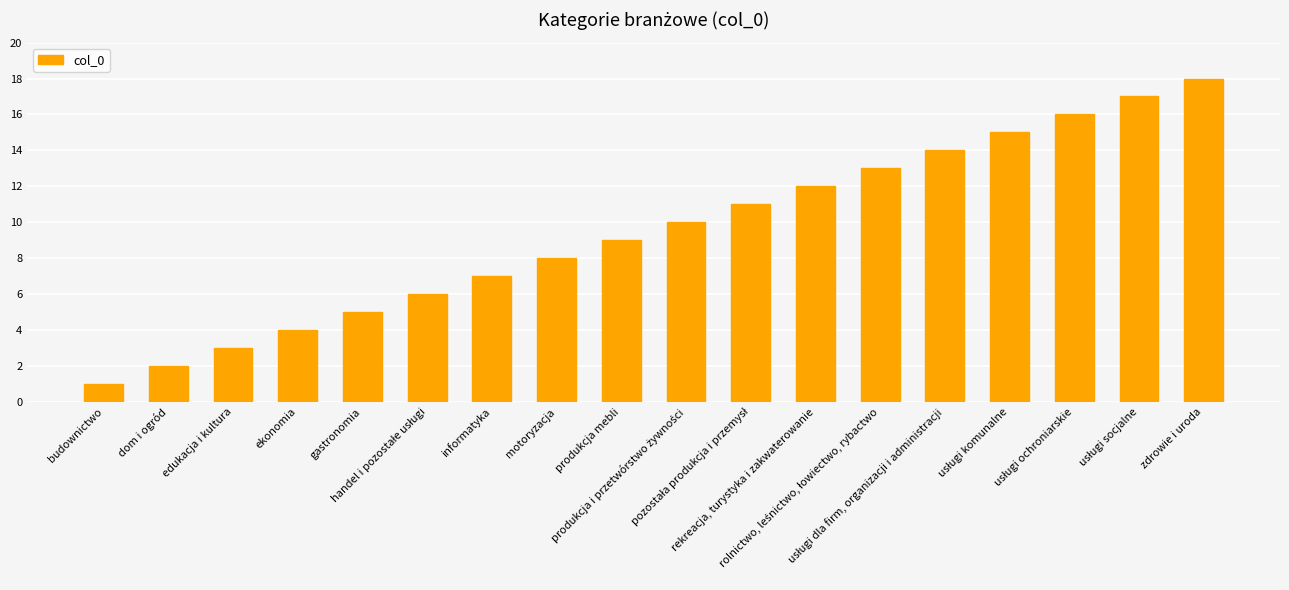

What is the sum of all values?

171